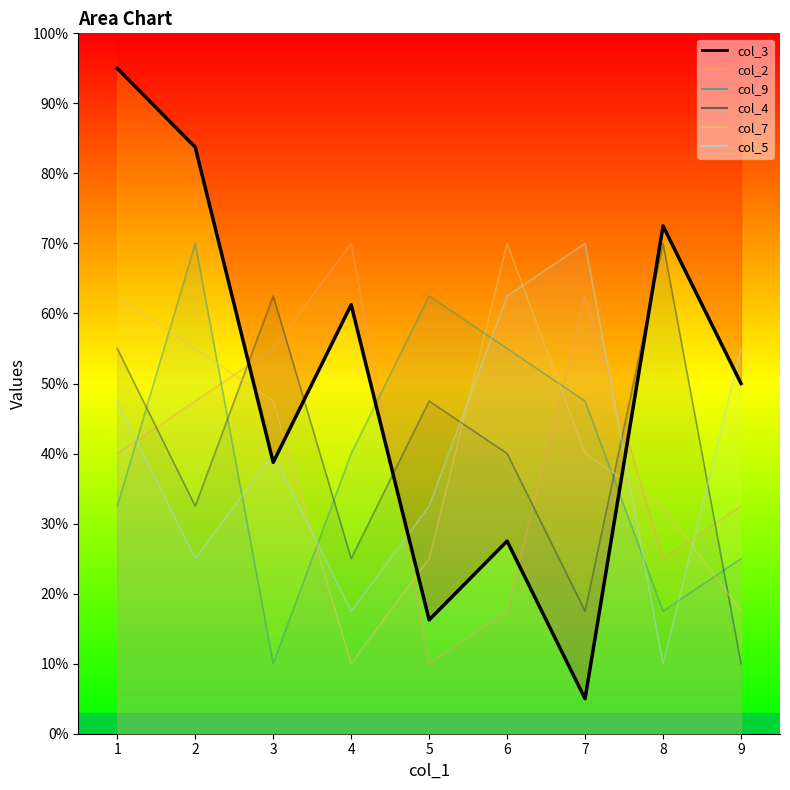

The value of col_7 at 3 is 6.5. True or false?

False